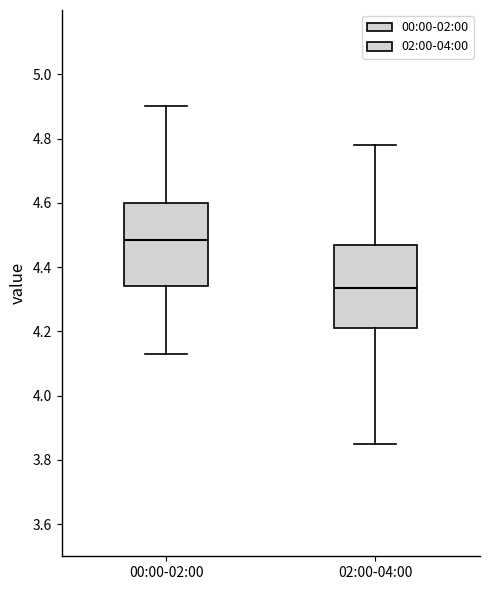

Reading left to right, transcribe this box plot: for each box, give where its median line is, the range the box spans, and where its two whiskers end, as read against the y-axis. The values are not printed on the chart, so give them approximately, as read against the axis.

00:00-02:00: median 4.48, box 4.34 to 4.60, whiskers 4.14 to 4.90
02:00-04:00: median 4.34, box 4.22 to 4.48, whiskers 3.86 to 4.78